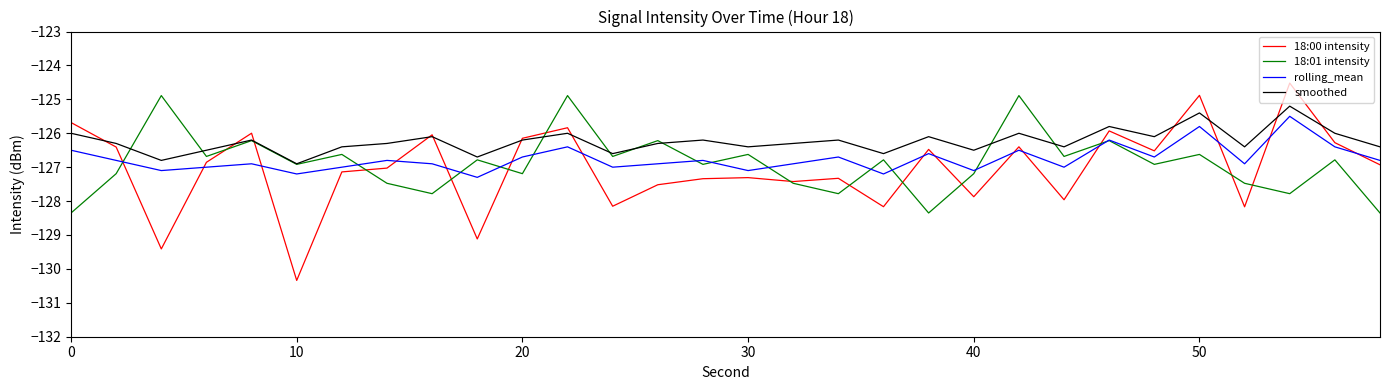

True or false: rolling_mean and smoothed cross at least once.

False